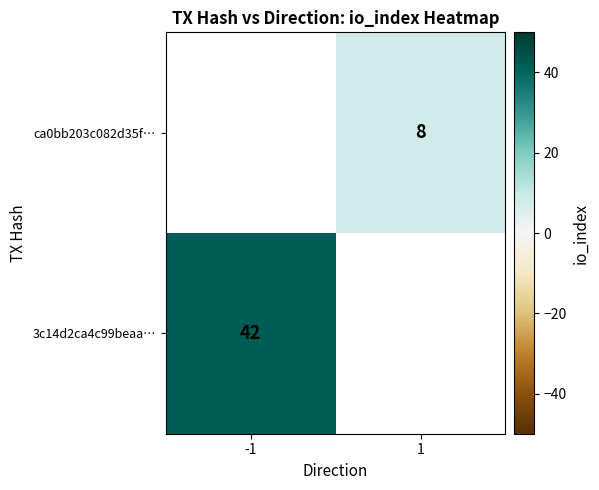

The ca0bb203c082d35f… series shows 8 at 1. True or false?

True